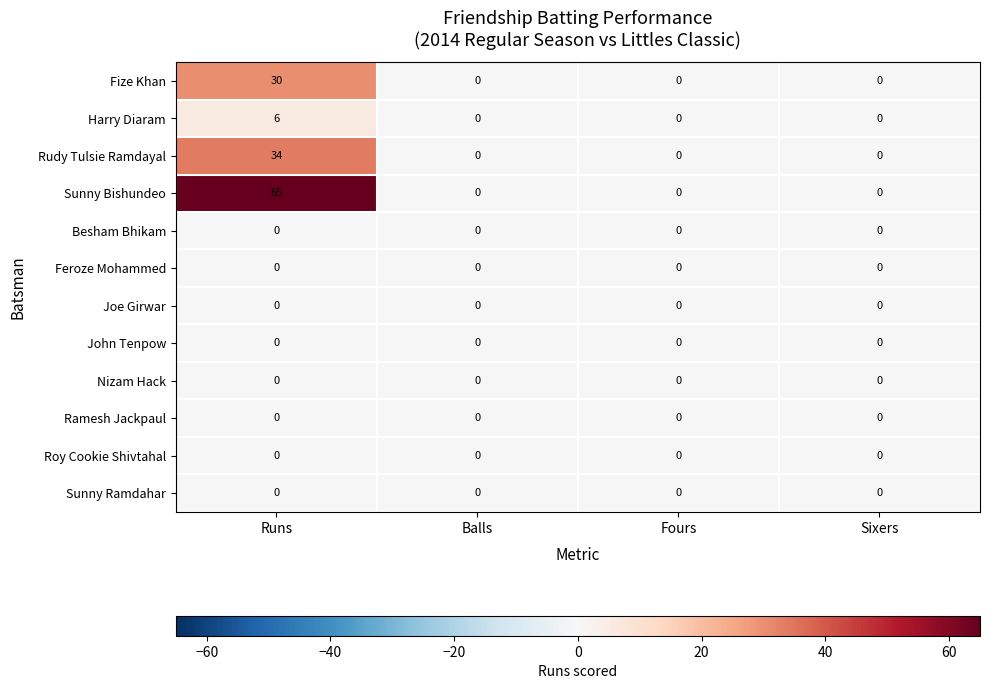

What is the spread (max minus min) of values at Runs?

65